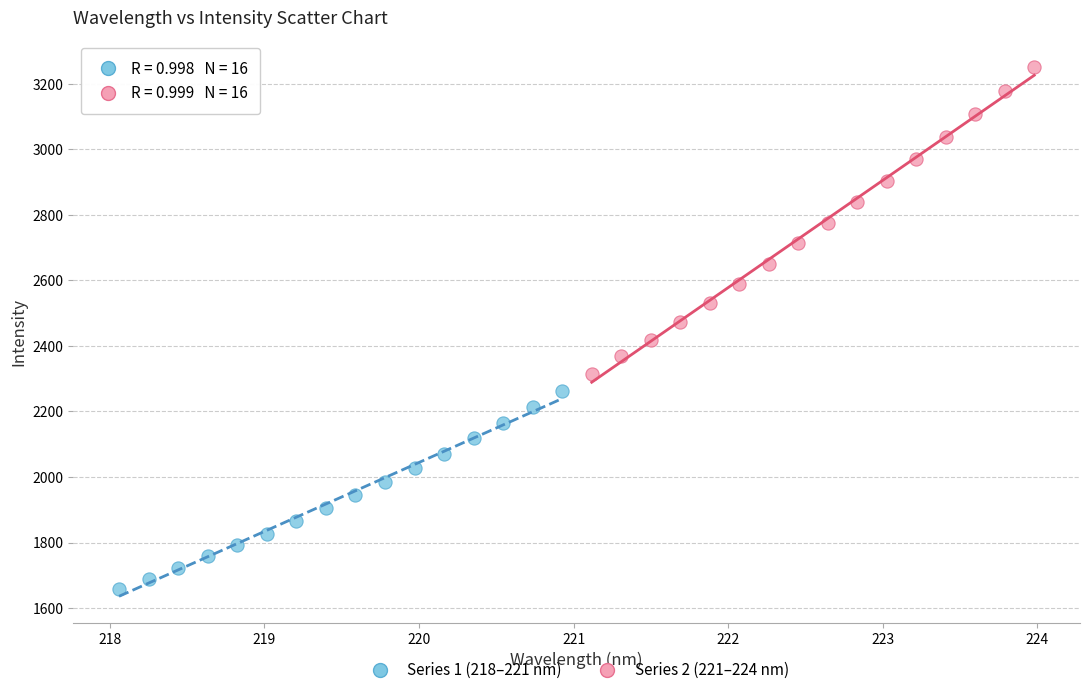

Which series has the largest Y range (max minus min)?

Series 2 (221–224 nm)